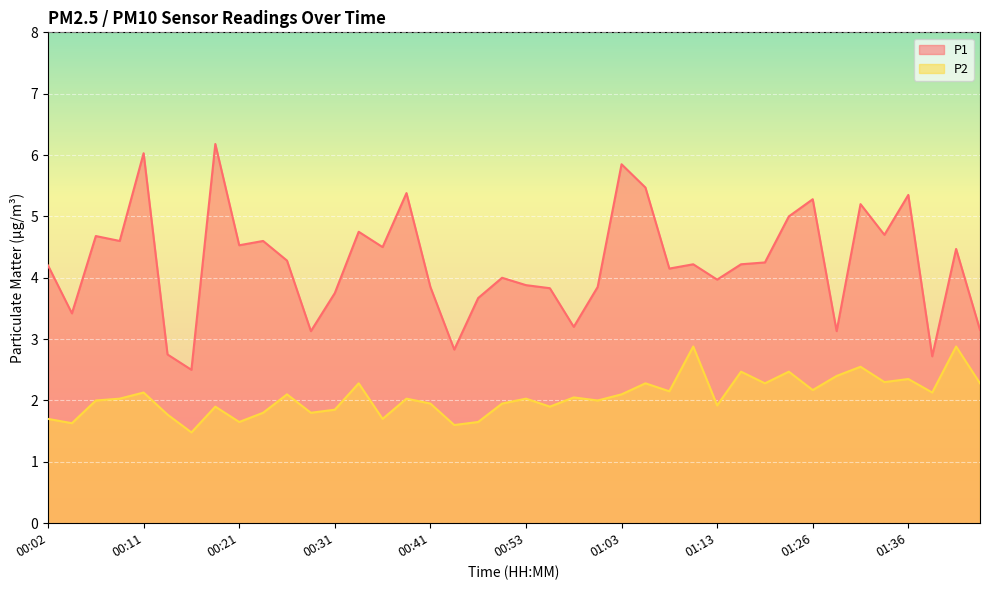

Where does the P2 series first go above 2?

00:09